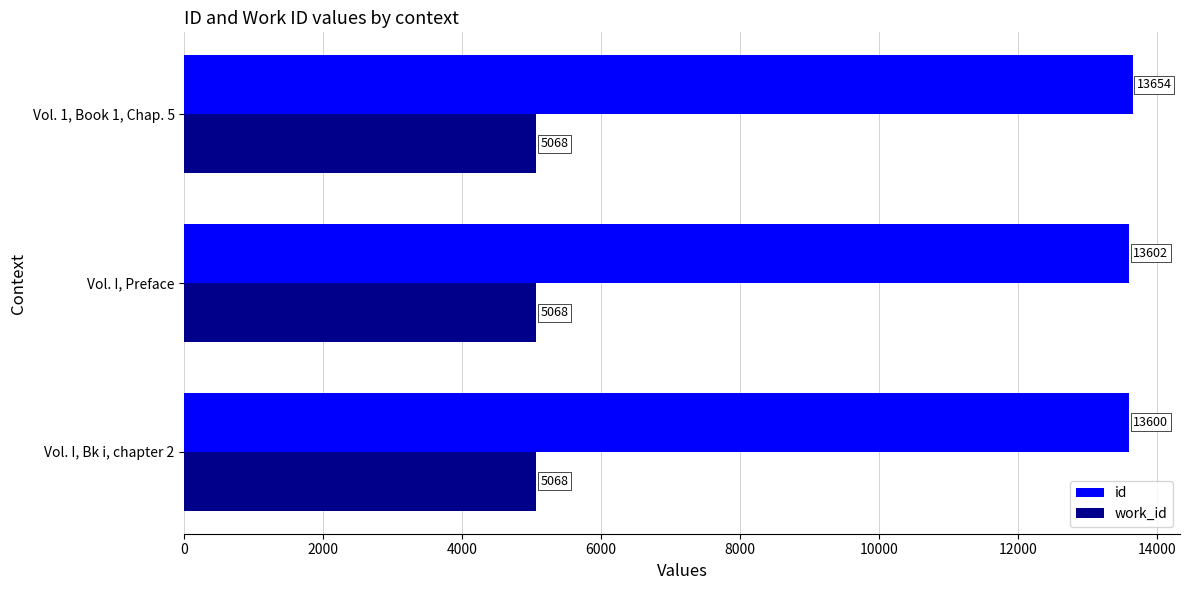

What is the approximate value of work_id at Vol. I, Bk i, chapter 2?

5068